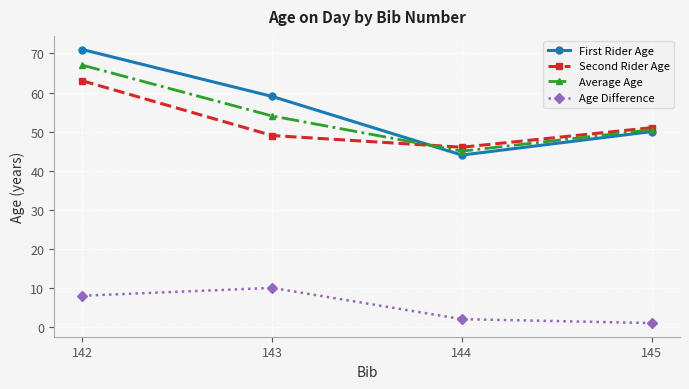

What value does the Second Rider Age series have at 144?

46.0